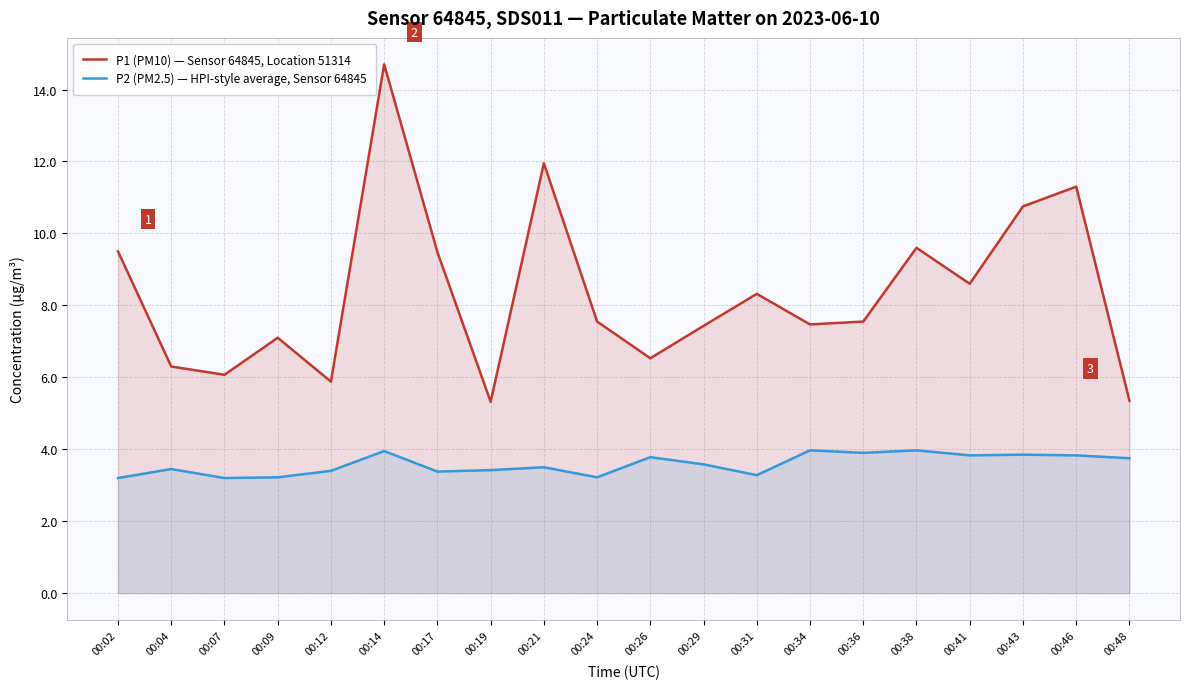

What is the difference between the maximum and minimum values in the P2 (PM2.5) — HPI-style average, Sensor 64845 series?

0.8